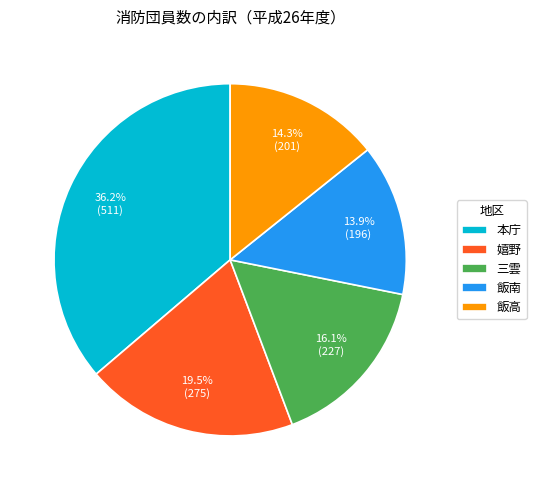

Approximately how many times larger is the value at 本庁 compared to 飯南?

2.6